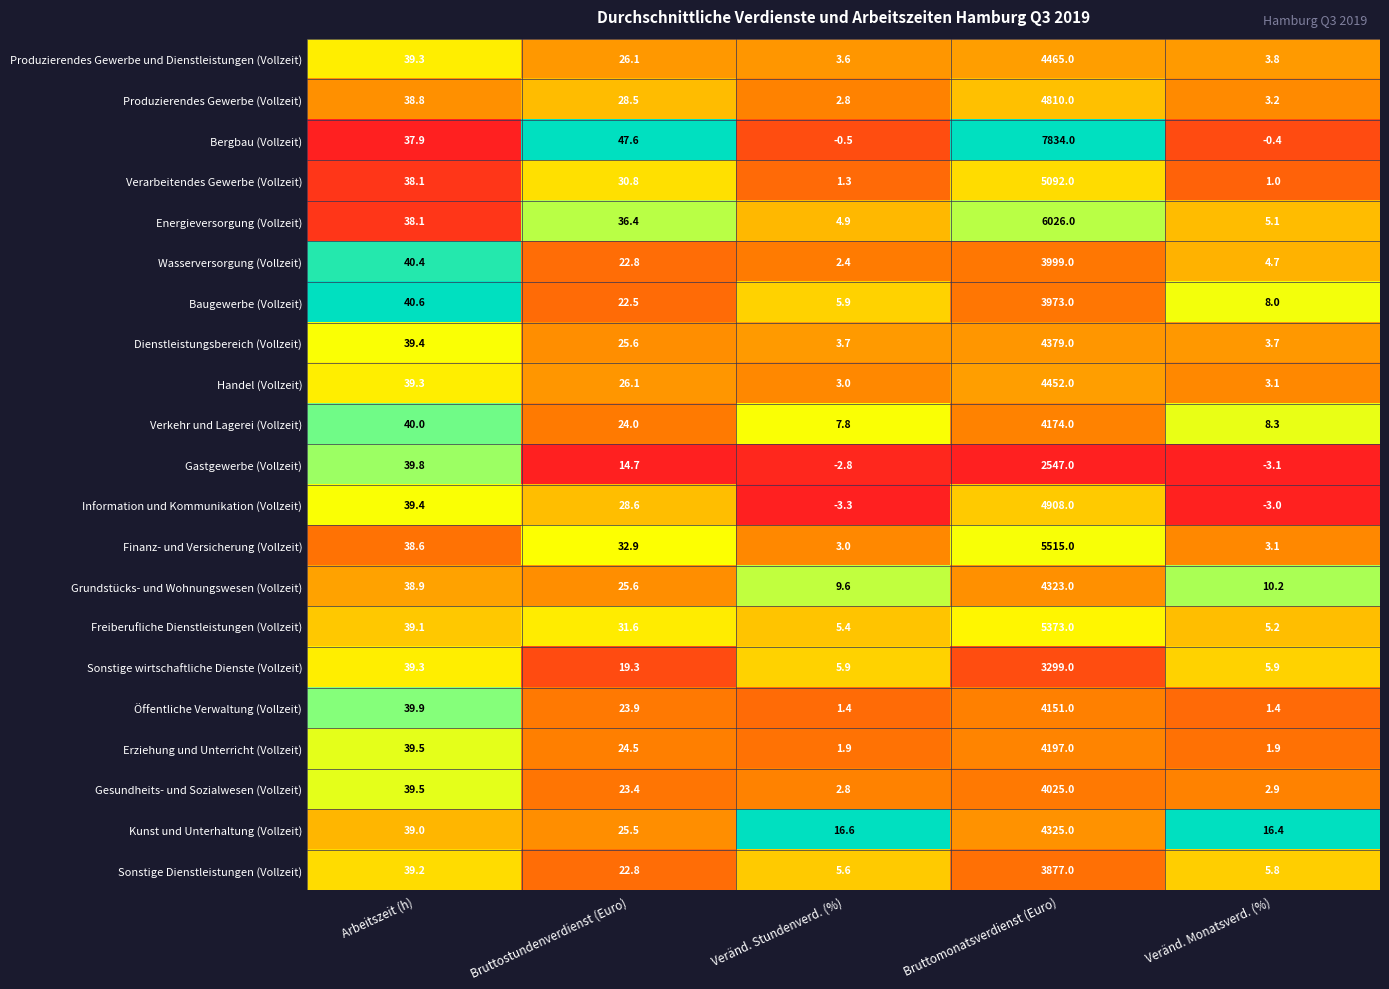

True or false: Verarbeitendes Gewerbe (Vollzeit) has a value of 5092.0 at Bruttomonatsverdienst (Euro).

True